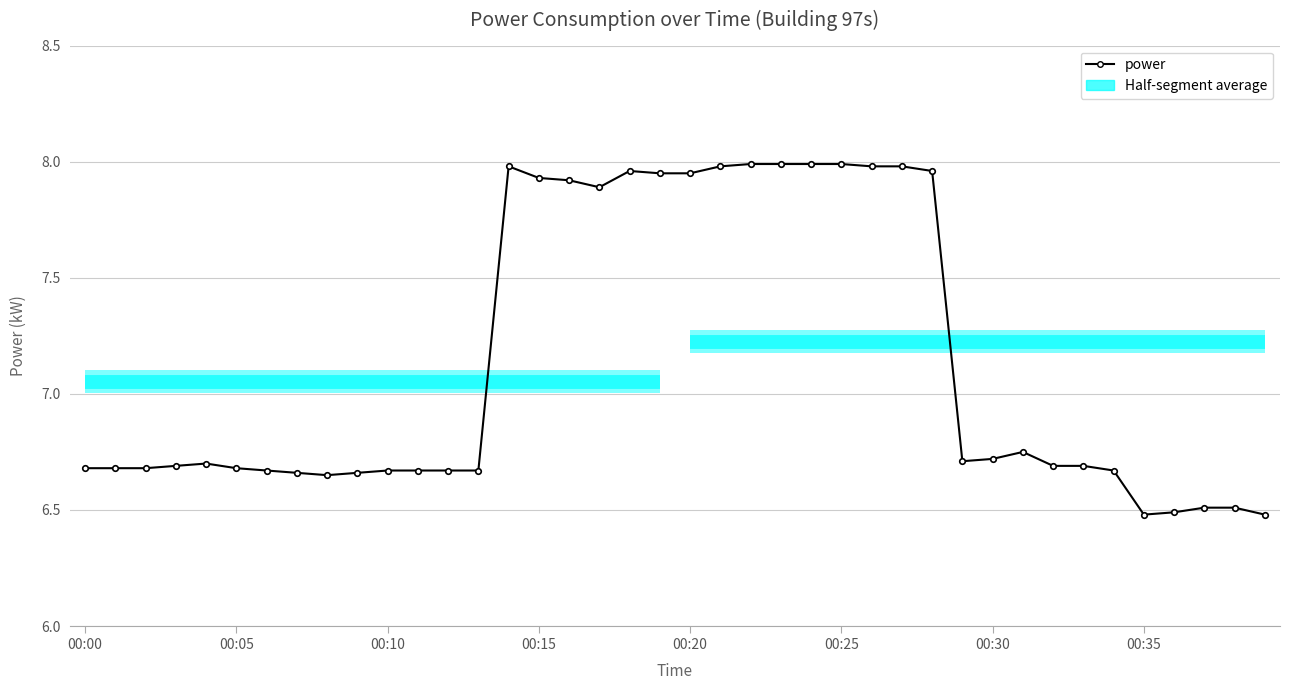

What value does the data have at 8?

6.7